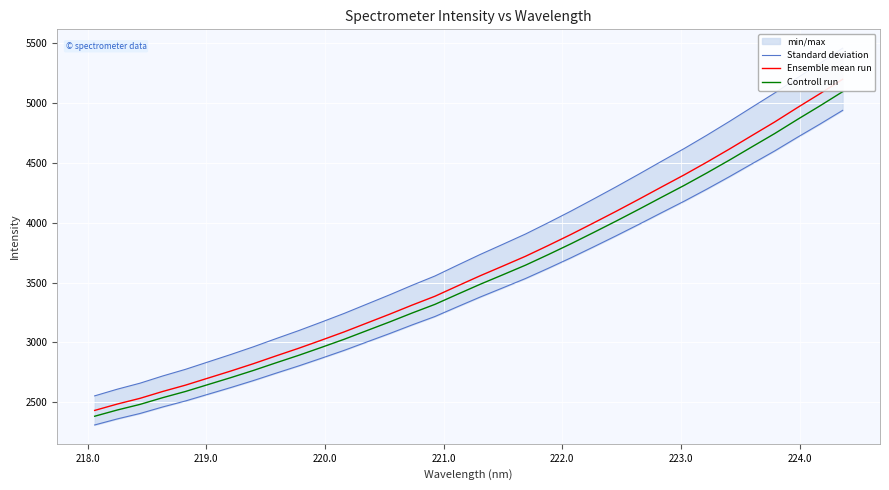

What is the value of the Standard deviation point at the 6th from the left?

2837.1